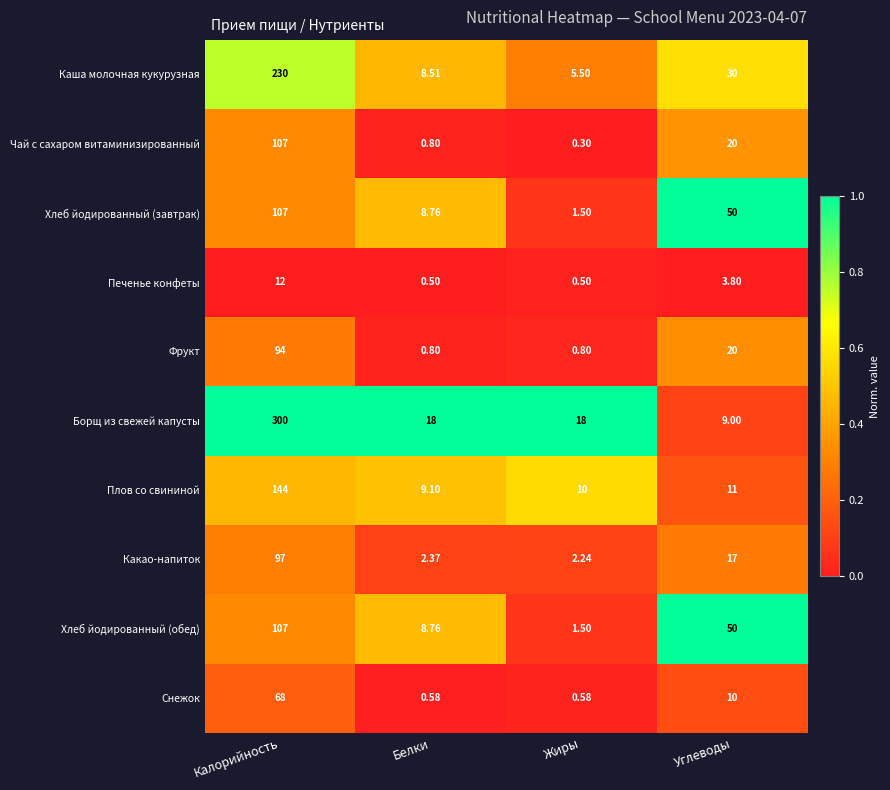

Which category has the highest value in the Хлеб йодированный (завтрак) series?

Калорийность